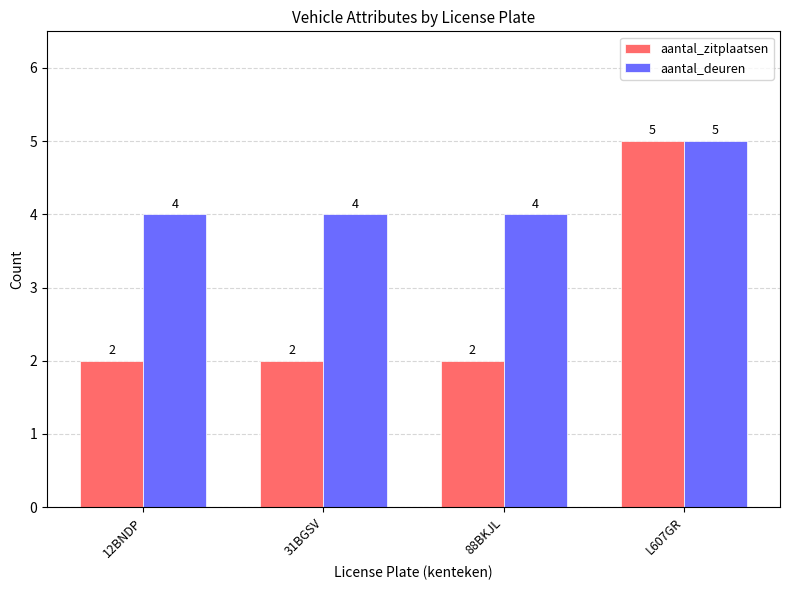

Count the aantal_deuren values in the range 4 to 5.

4